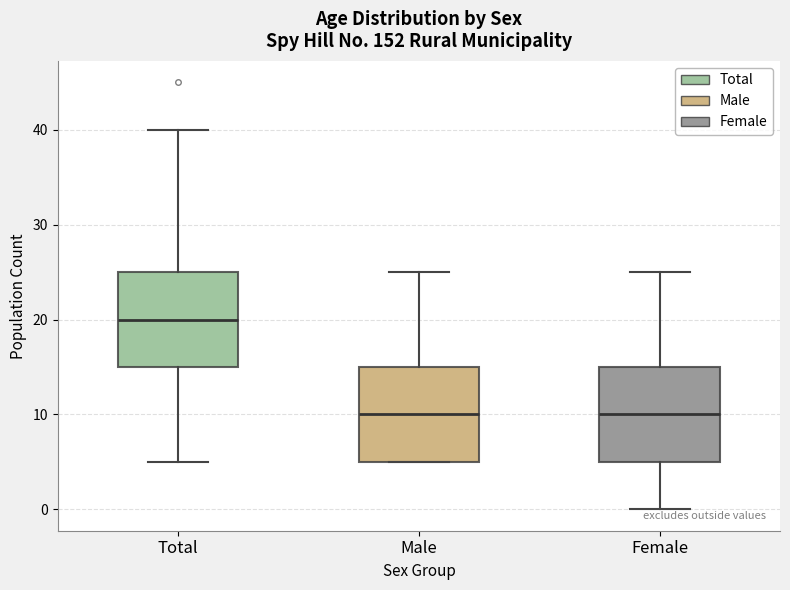

Reading left to right, read every box against the y-axis: the position of its median line, the range the box covers, and the ends of its whiskers. The values are not printed on the chart, so give them approximately, as read against the axis.

Total: median 20, box 15 to 25, whiskers 5 to 40
Male: median 10, box 5 to 15, whiskers 5 to 25
Female: median 10, box 5 to 15, whiskers 0 to 25